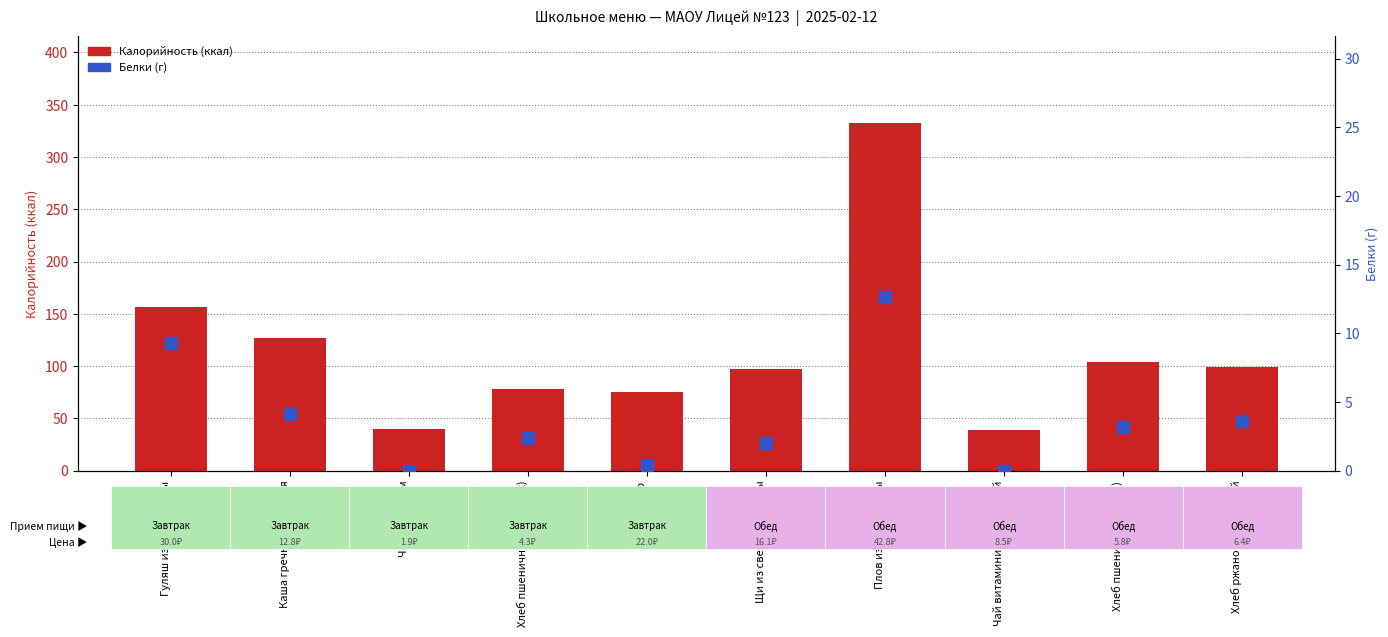

How many bars are there in total?

10